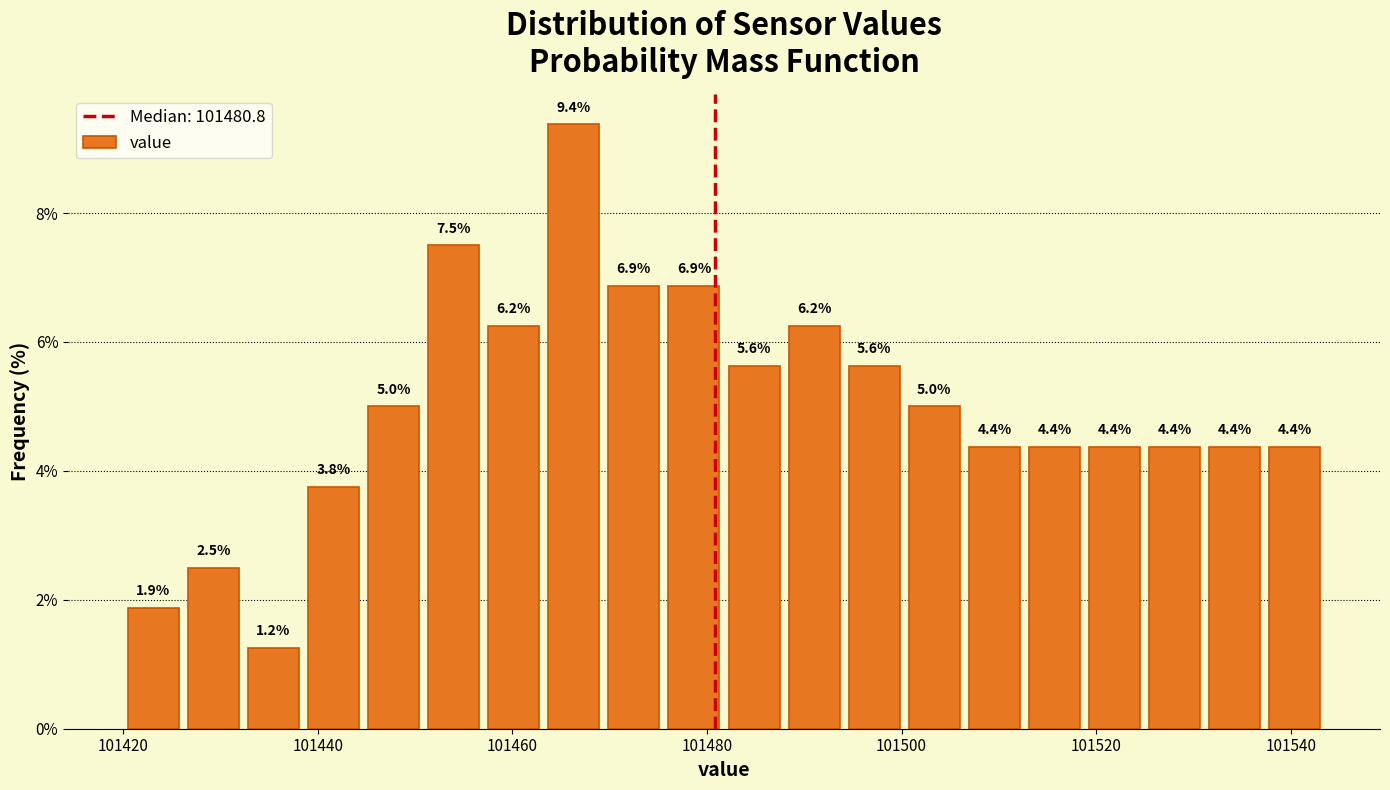

Around what value on the x-axis is the tallest bar? Give the approximate position of its centre, as read against the axis.

101466